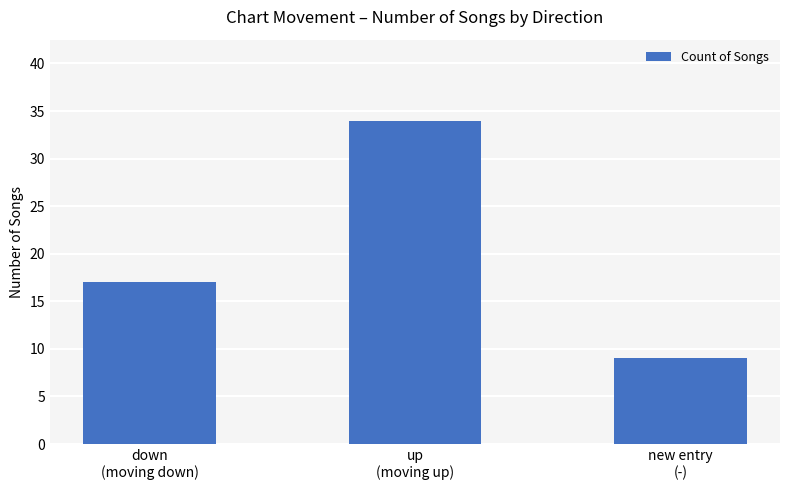

Which label corresponds to the smallest value in the chart?

new entry
(-)